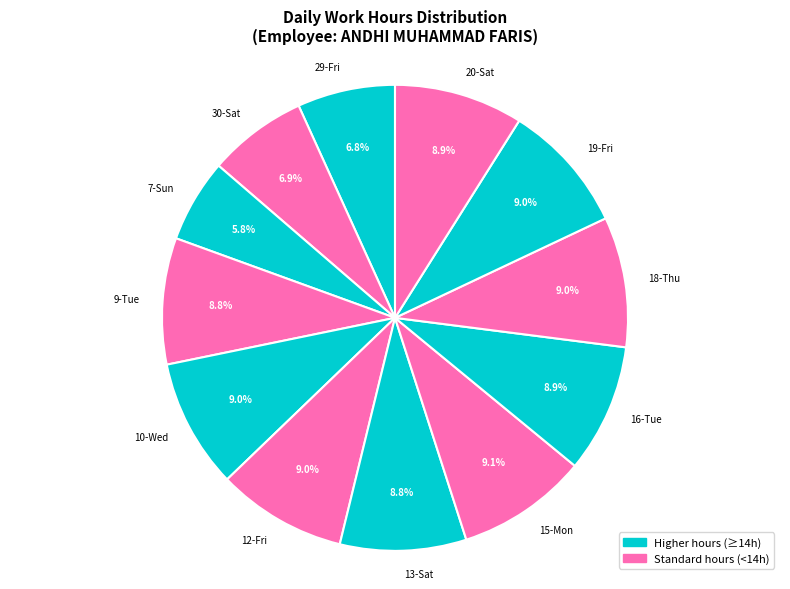

What is the smallest slice in the pie chart?

7-Sun